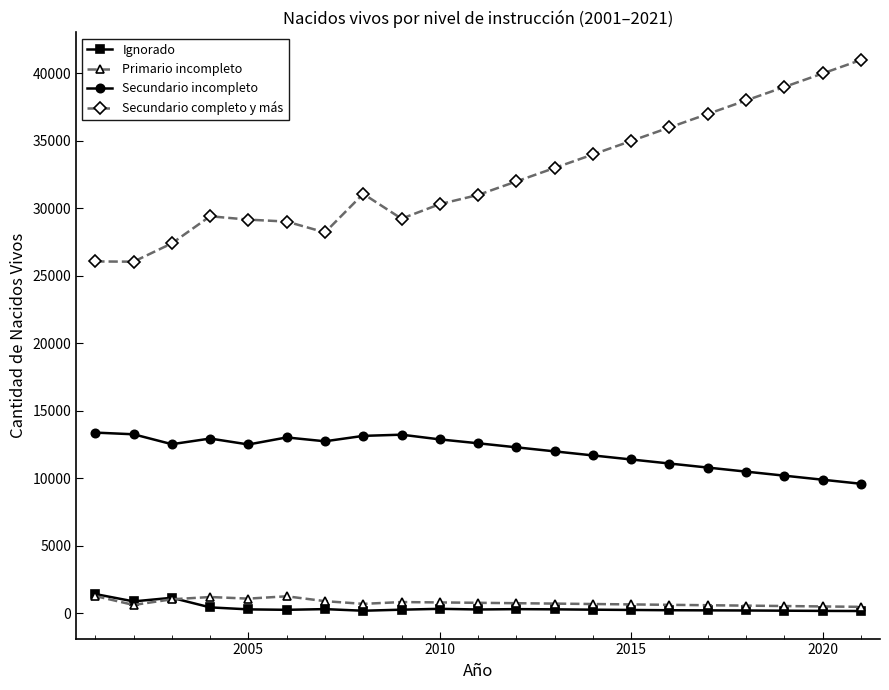

True or false: Secundario completo y más has more than 0 points higher than both neighbors.

True